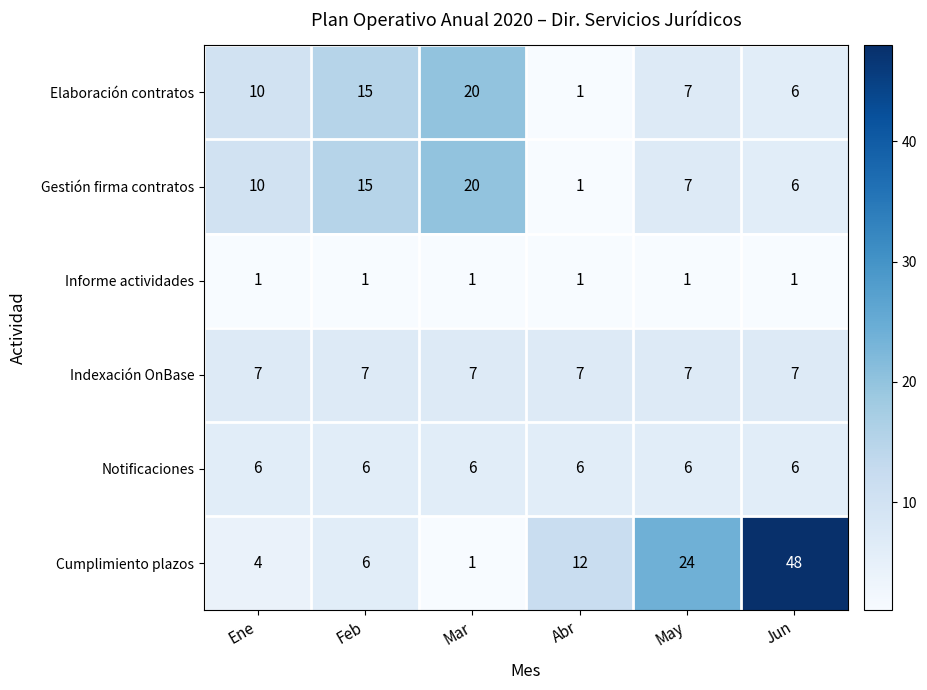

Read the Gestión firma contratos value at May.

7